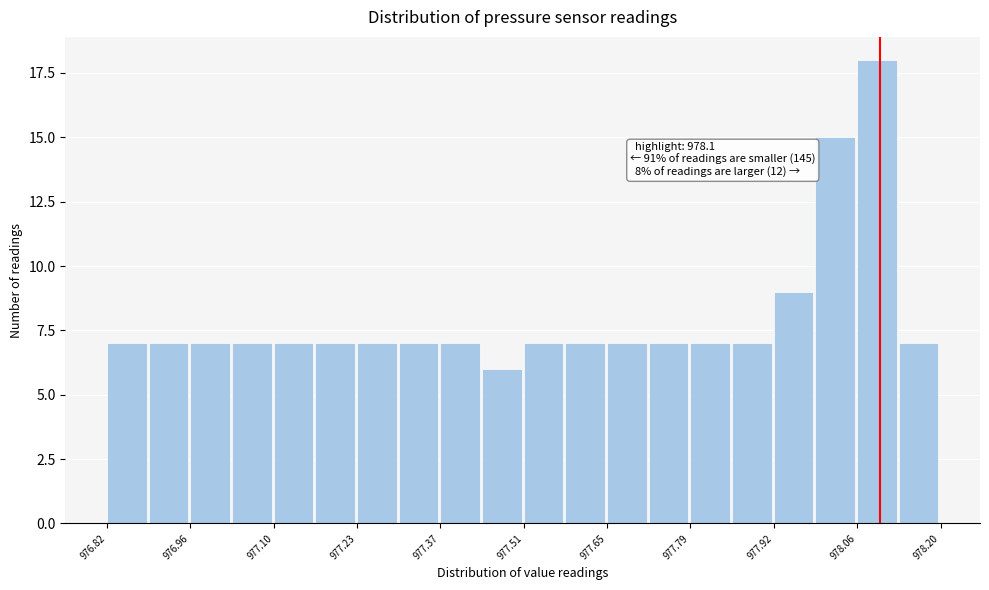

Around what value on the x-axis is the tallest bar? Give the approximate position of its centre, as read against the axis.

978.10